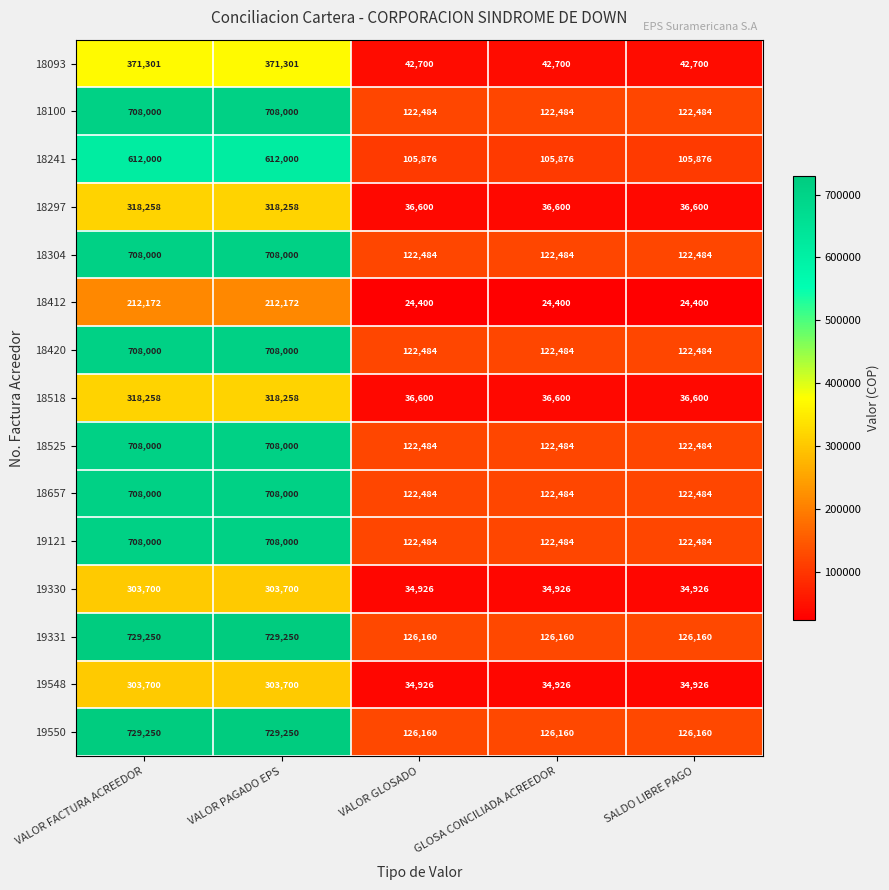

What is the highest value of the 19121 series?

708000